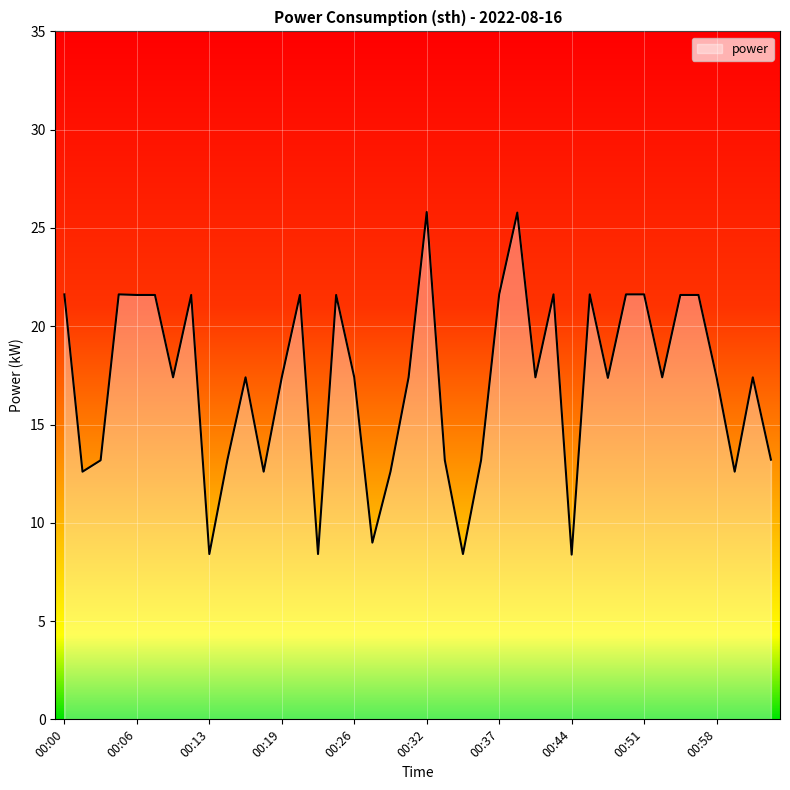

What is the maximum value shown in the chart?

25.8